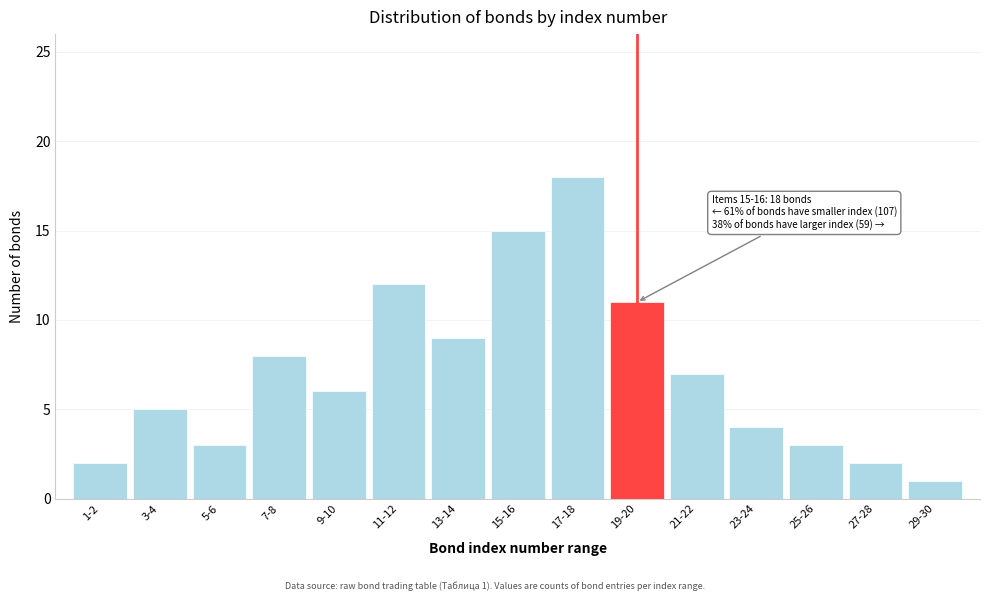

Reading right to left, what are all the values shown in this chart?

1	2	3	4	7	11	18	15	9	12	6	8	3	5	2